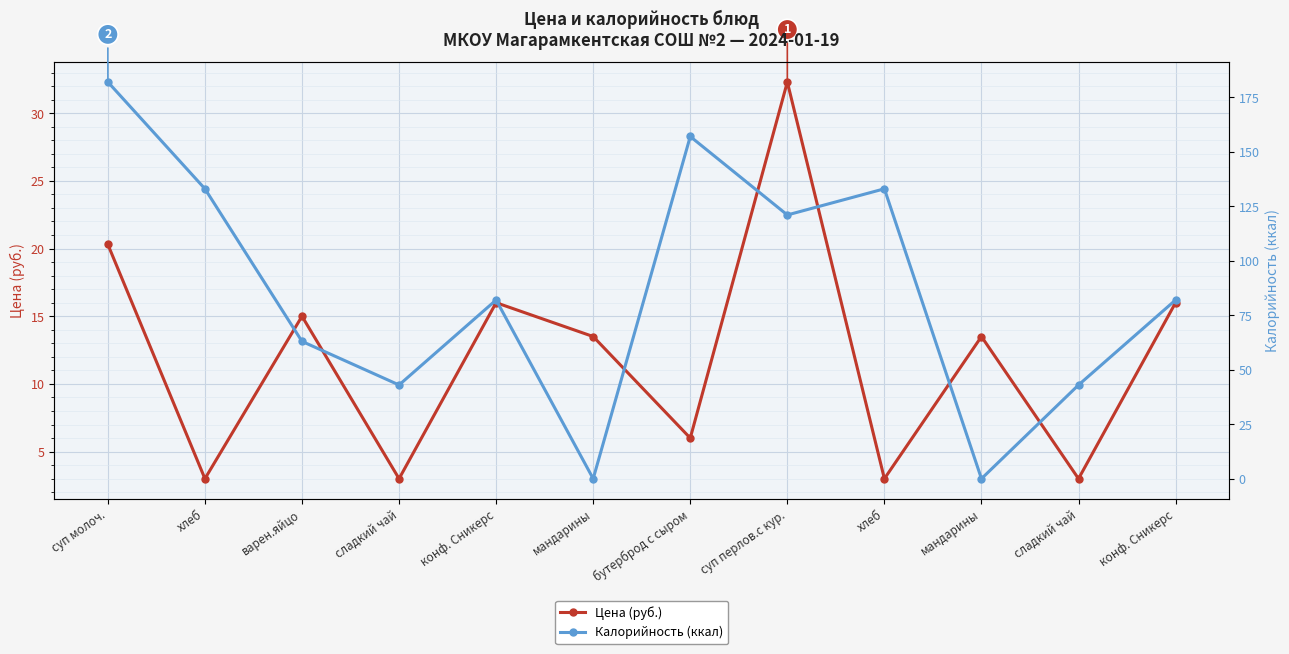

In Цена (руб.), how many points are higher than both neighbors (excluding endpoints)?

4